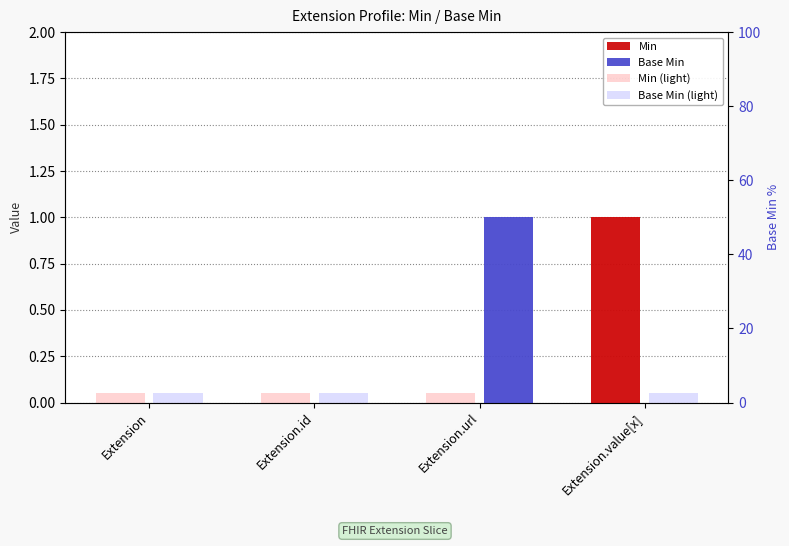

True or false: Base Min has a value of 0 at Extension.

False